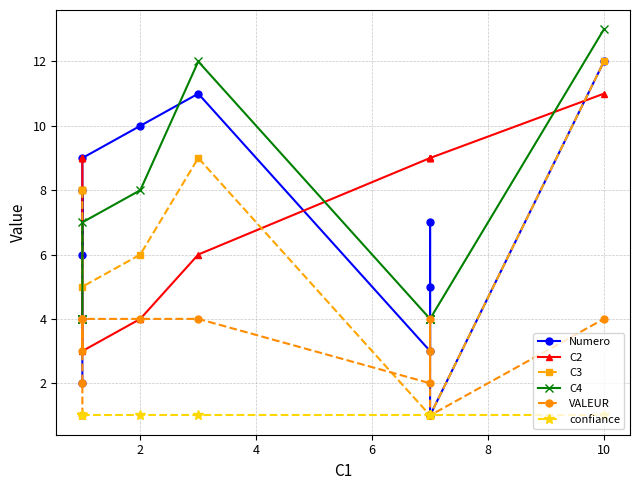

Count the number of categories in the chart.

12